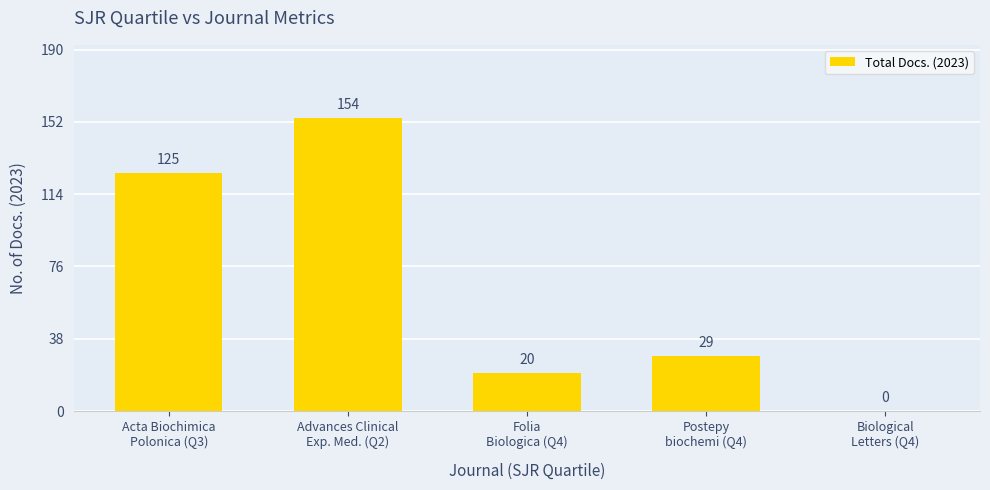

What is the maximum value shown in the chart?

154